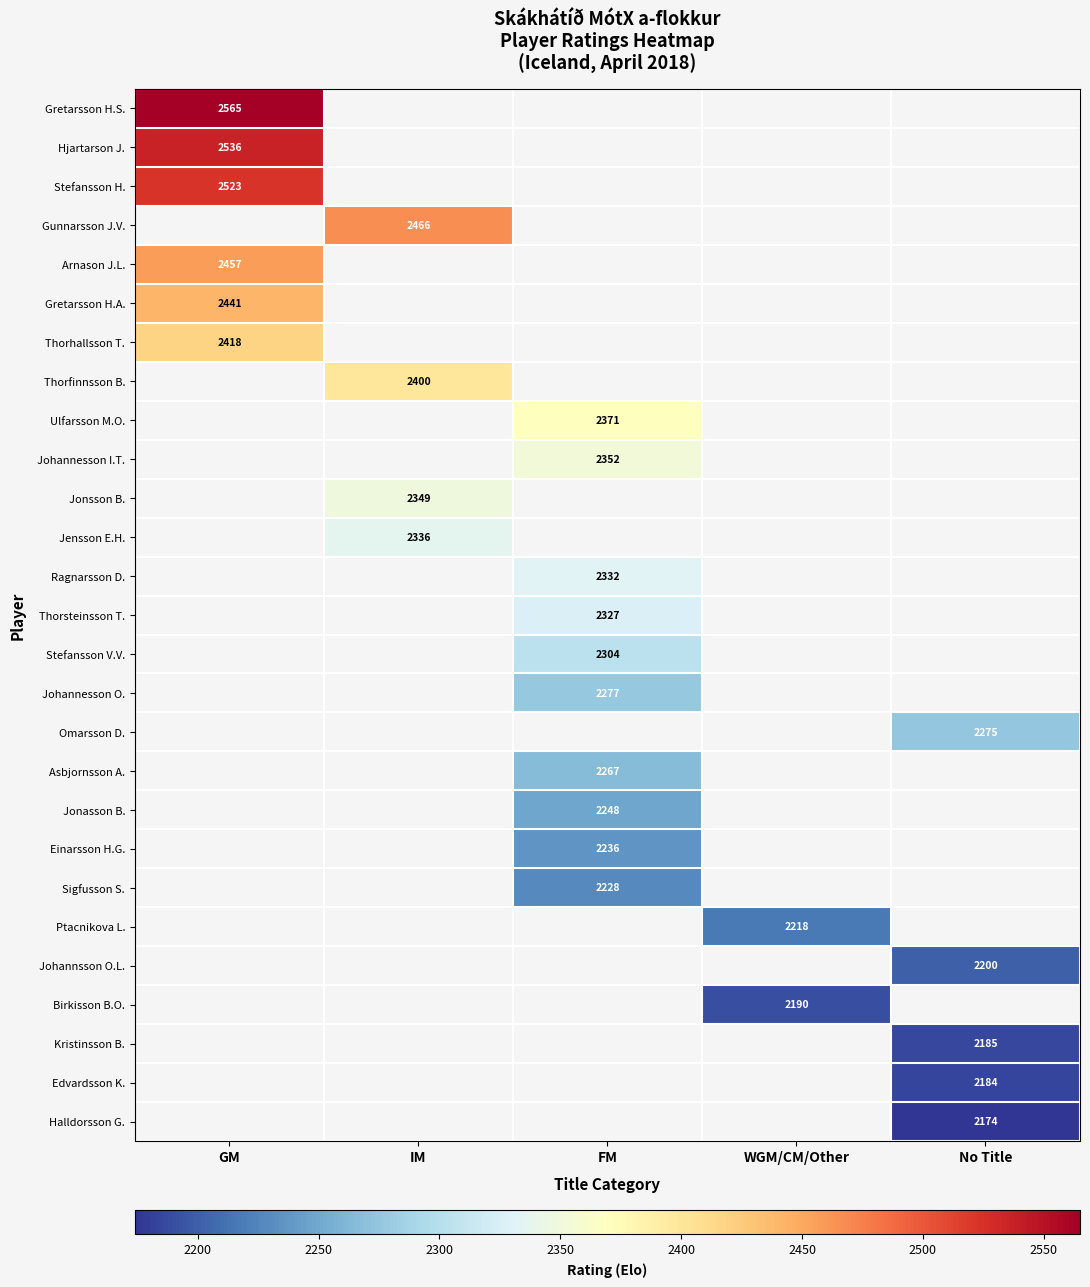

True or false: Edvardsson K. has a value of 2184 at No Title.

True